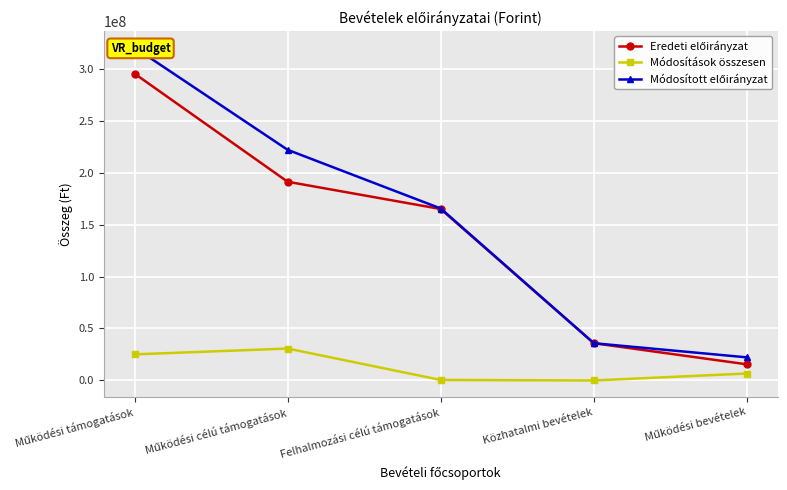

The Módosított előirányzat series shows 153810104 at Működési célú támogatások. True or false?

False